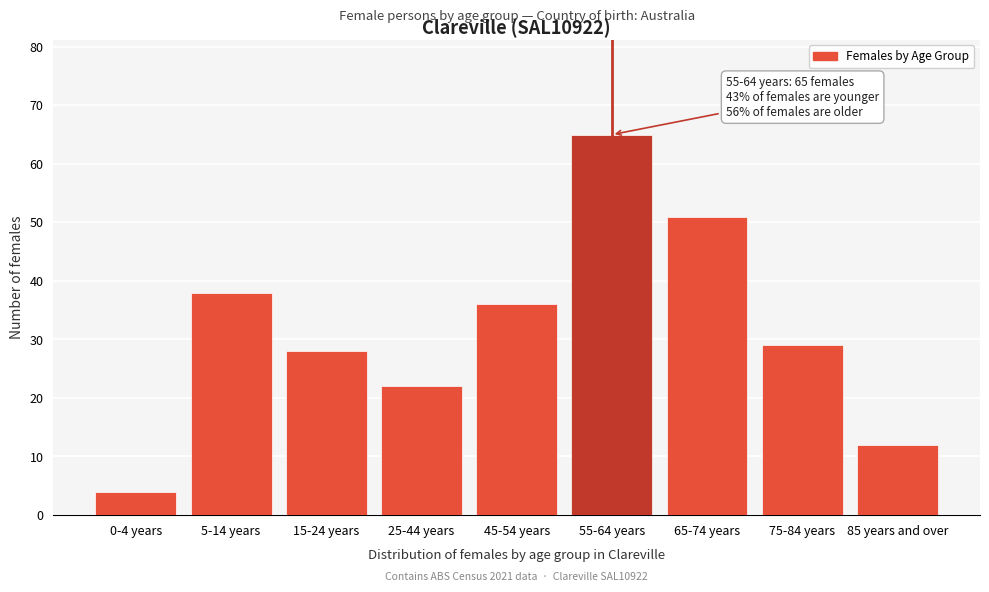

Reading left to right, extract all data points from this chart.

4	38	28	22	36	65	51	29	12